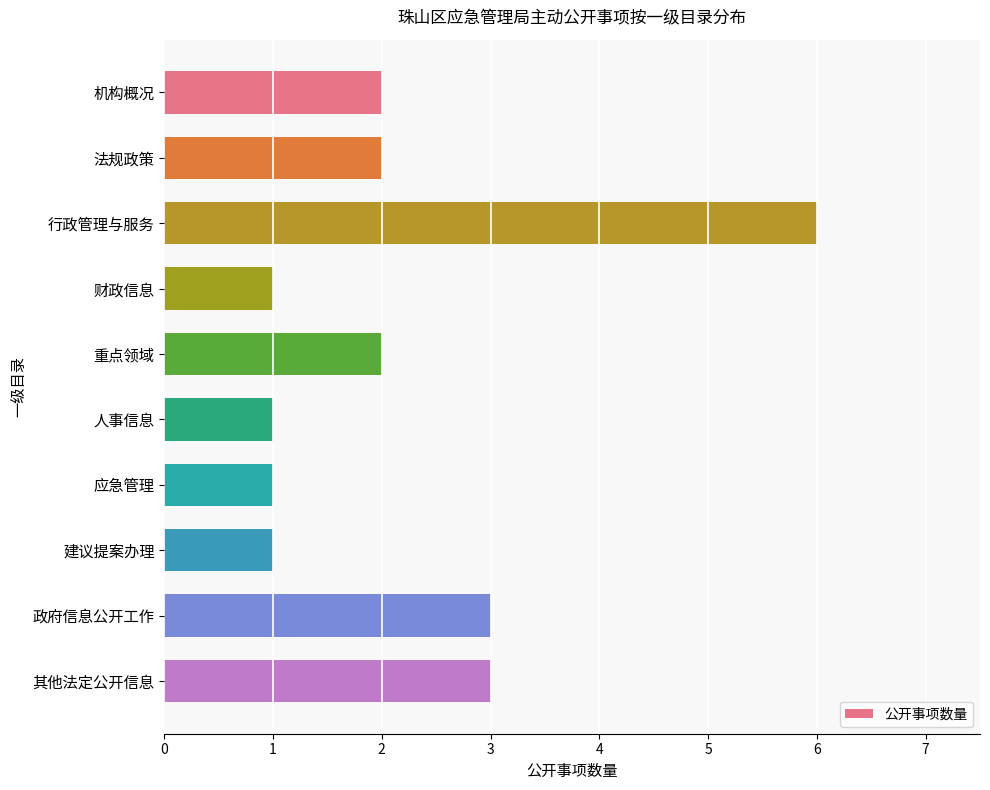

What is the maximum value shown in the chart?

6